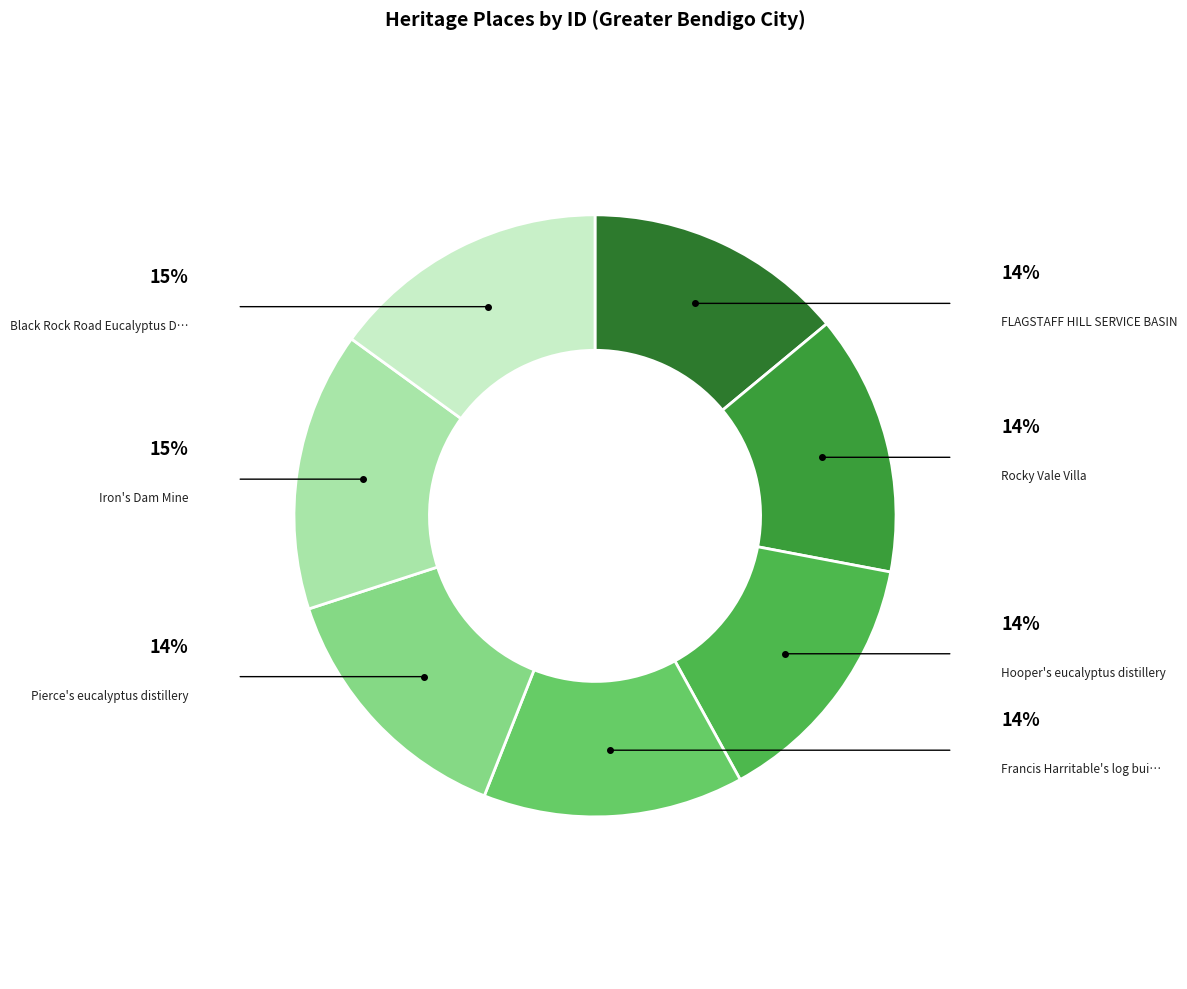

Count the number of slices in the pie.

7